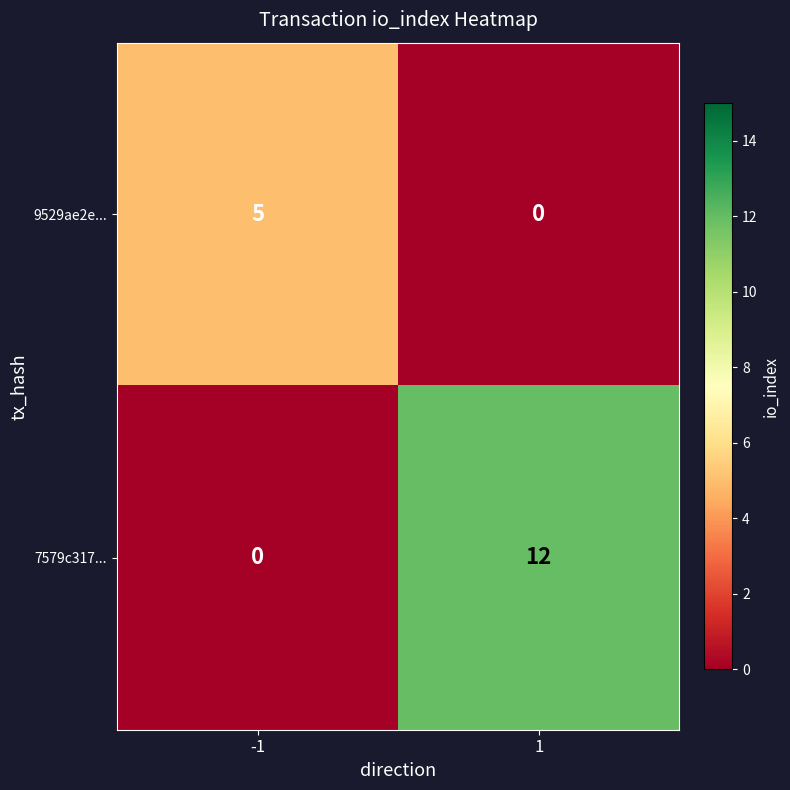

What is the maximum value shown in the chart?

12